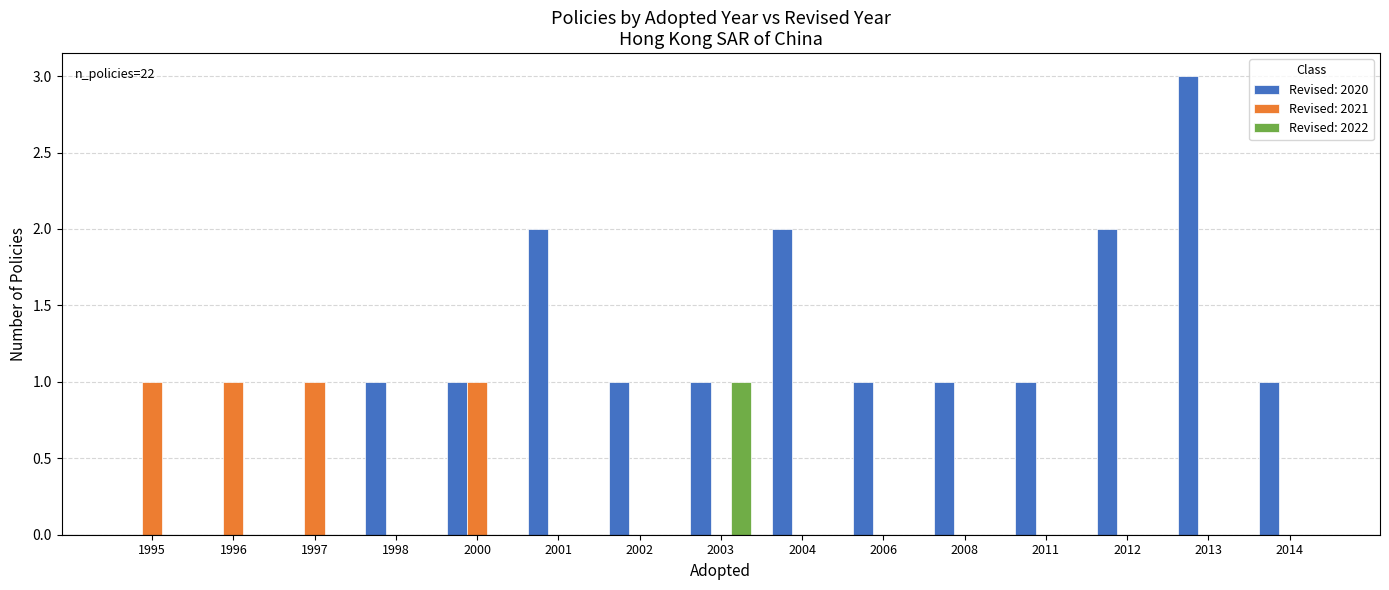

At which category does the chart reach its peak across all series?

2013